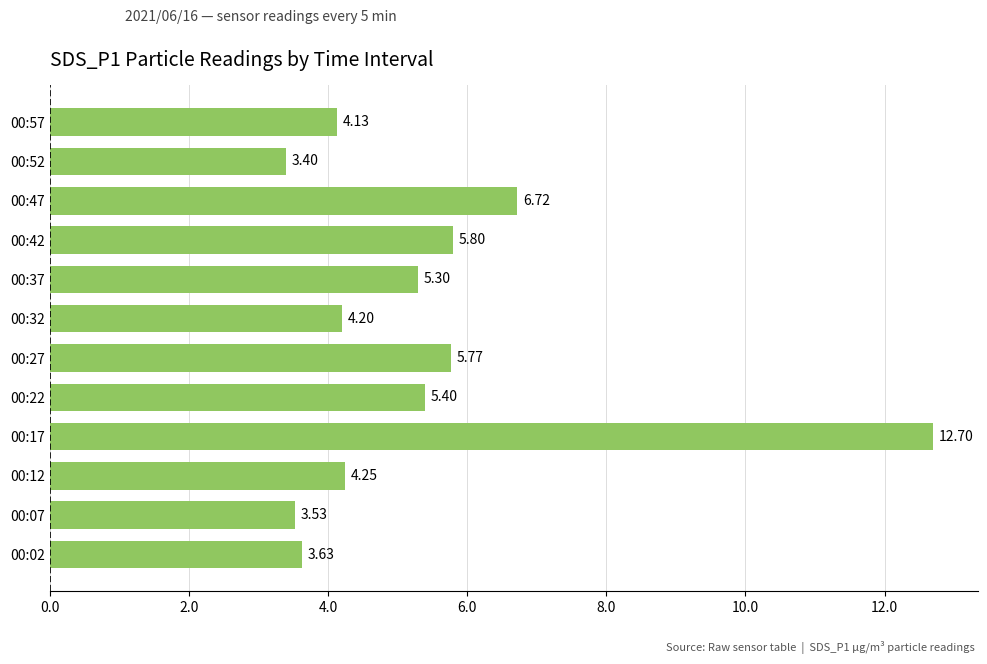

How many bars are there in total?

12